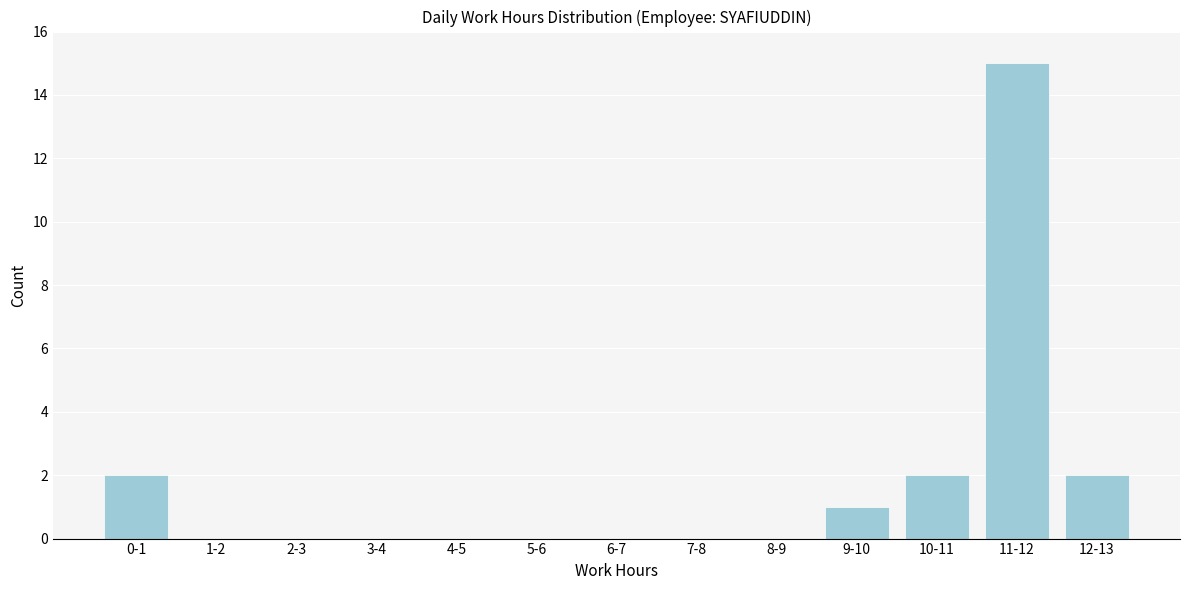

Reading left to right, transcribe all the data shown in this chart.

0-1=2	1-2=0	2-3=0	3-4=0	4-5=0	5-6=0	6-7=0	7-8=0	8-9=0	9-10=1	10-11=2	11-12=15	12-13=2